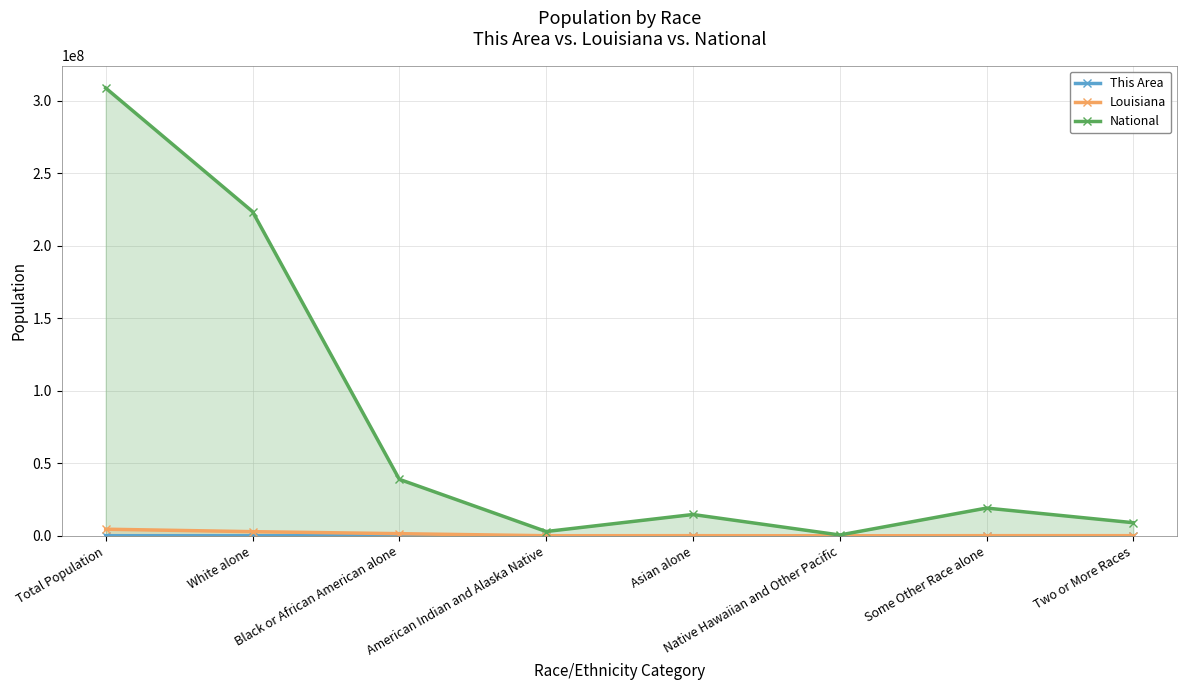

The value of National at Black or African American alone is 38929319. True or false?

True